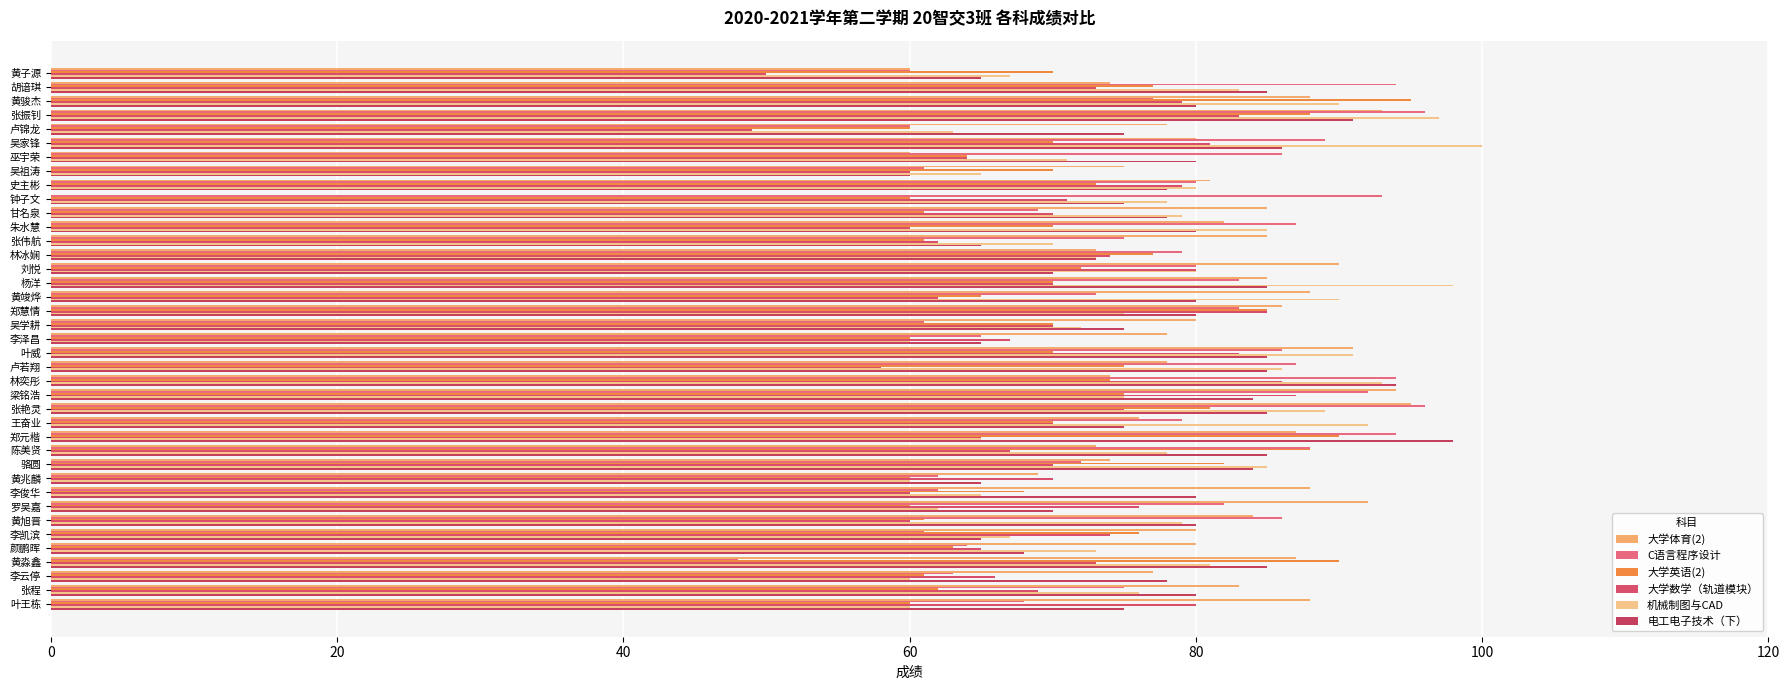

Reading right to left, transcribe all the data shown in this chart.

大学体育(2): 88	83	77	87	80	80	84	92	88	69	74	73	87	76	95	94	74	78	91	78	80	86	88	85	90	73	85	82	85	0	81	75	60	80	78	93	88	74	60
C语言程序设计: 68	75	63	48	64	61	86	82	62	62	72	88	94	79	96	92	94	87	86	65	61	83	73	83	80	79	75	87	69	93	80	61	86	89	60	96	77	94	60
大学英语(2): 60	62	61	90	63	76	61	60	68	60	82	88	90	70	81	75	74	75	70	60	70	85	65	70	72	77	61	70	61	60	73	70	64	70	60	88	95	77	70
大学数学（轨道模块）: 80	69	66	73	65	74	60	76	60	70	70	67	65	70	75	87	86	58	83	67	70	85	62	70	80	74	62	60	70	71	79	60	64	81	49	83	79	73	50
机械制图与CAD: 60	76	60	81	73	67	79	62	65	60	85	78	65	92	89	75	93	86	91	60	72	75	90	98	80	73	70	85	79	78	80	65	71	100	63	97	90	83	67
电工电子技术（下）: 75	80	78	85	68	65	80	70	80	65	84	85	98	75	85	84	94	85	85	65	75	80	80	85	70	73	65	80	78	75	78	60	80	86	75	91	80	85	65